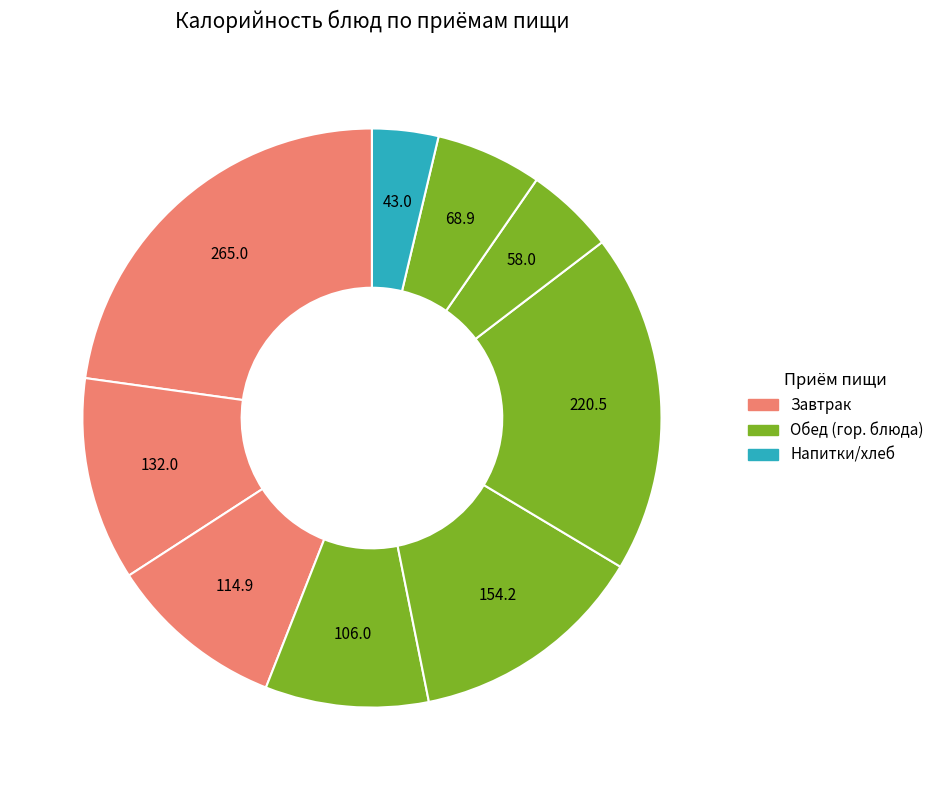

Which category has the smallest portion of the pie?

хлеб ржаной